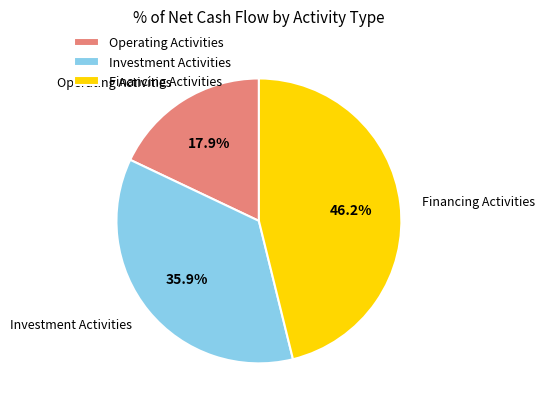

What percentage is the Operating Activities slice, to the nearest percent?

18%